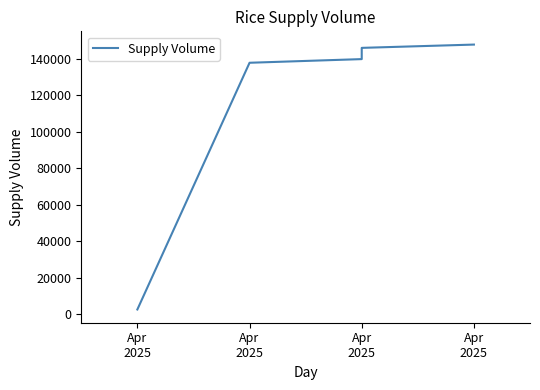

Does the chart have visible grid lines?

No